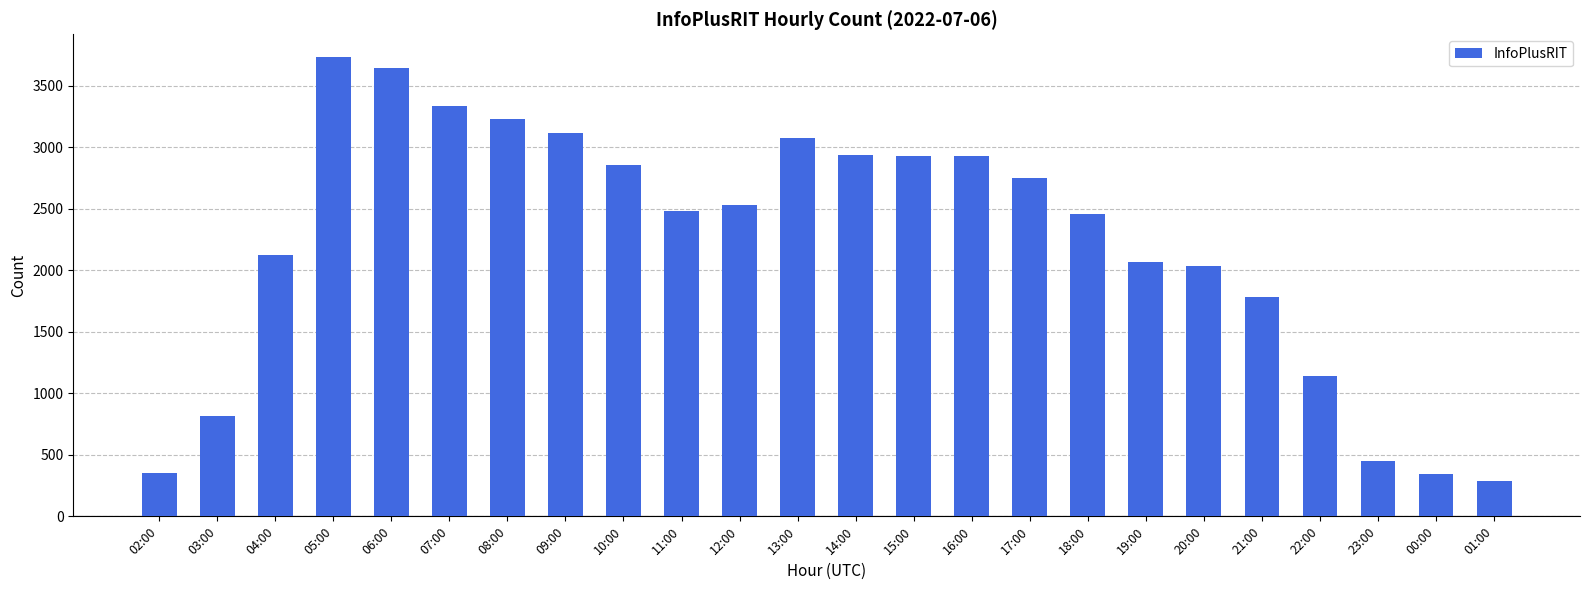

At which label does the data first exceed 2531?

05:00